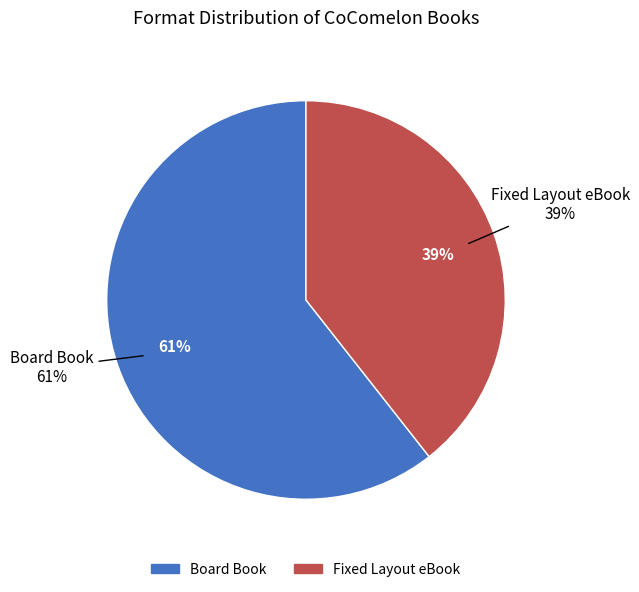

To the nearest percent, what percentage of the pie is Fixed Layout eBook?

39%